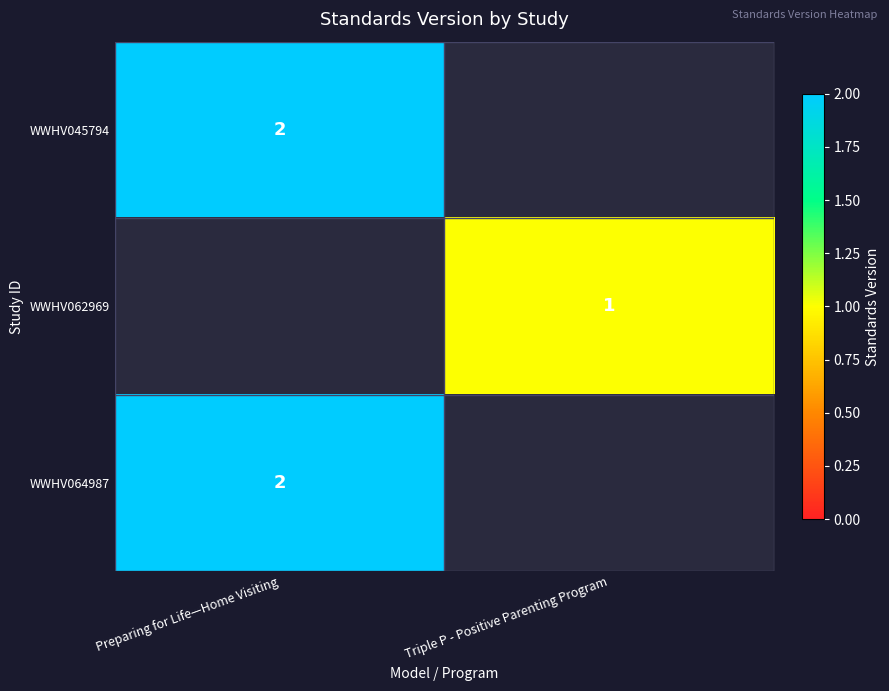

Count the number of data series in this chart.

3